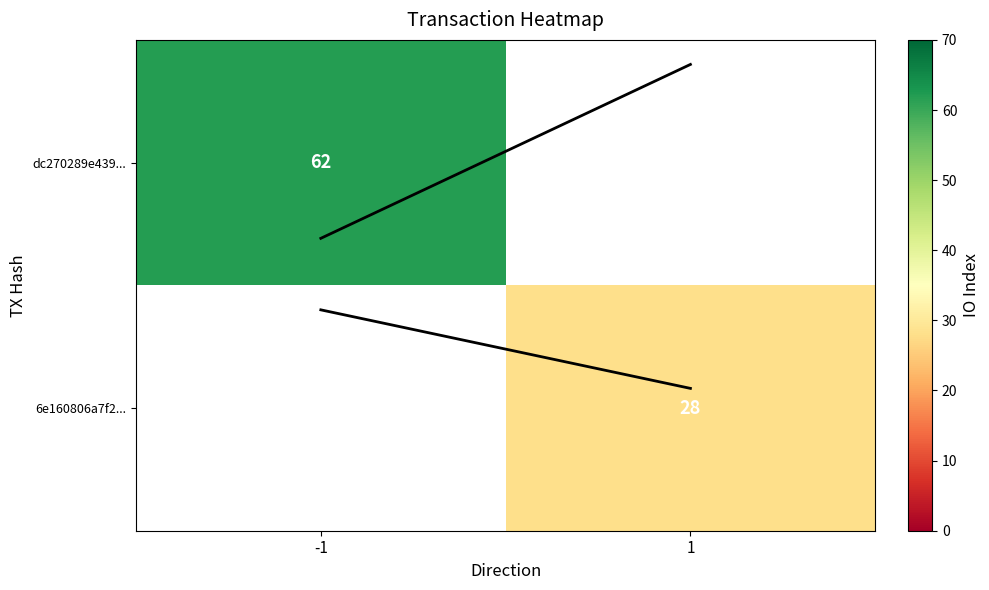

At which category does the chart reach its minimum across all series?

1